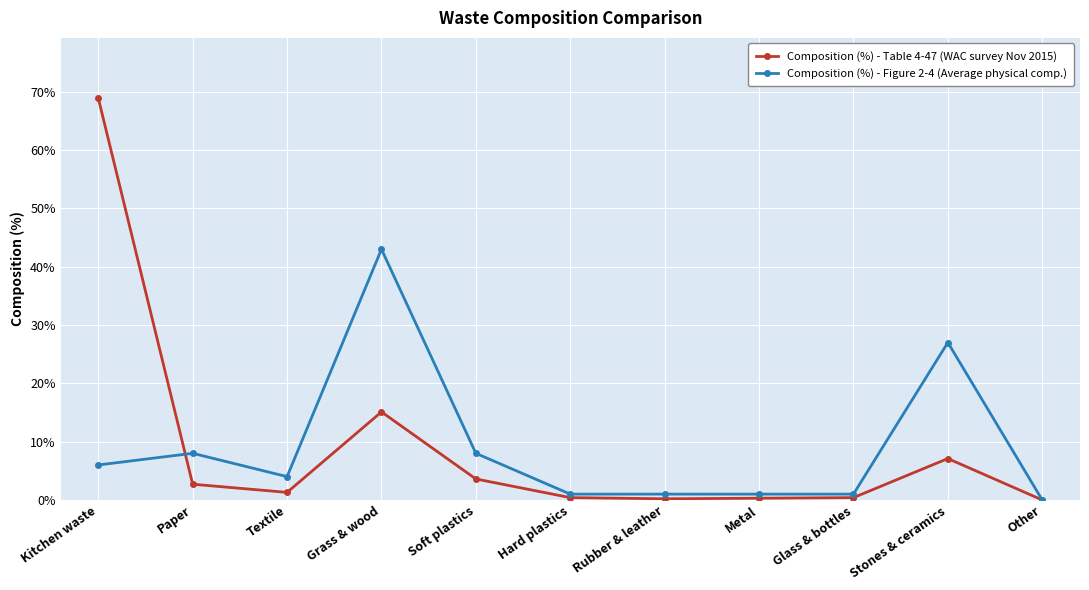

What is the value of the Composition (%) - Figure 2-4 (Average physical comp.) point at the 5th from the left?

8.0